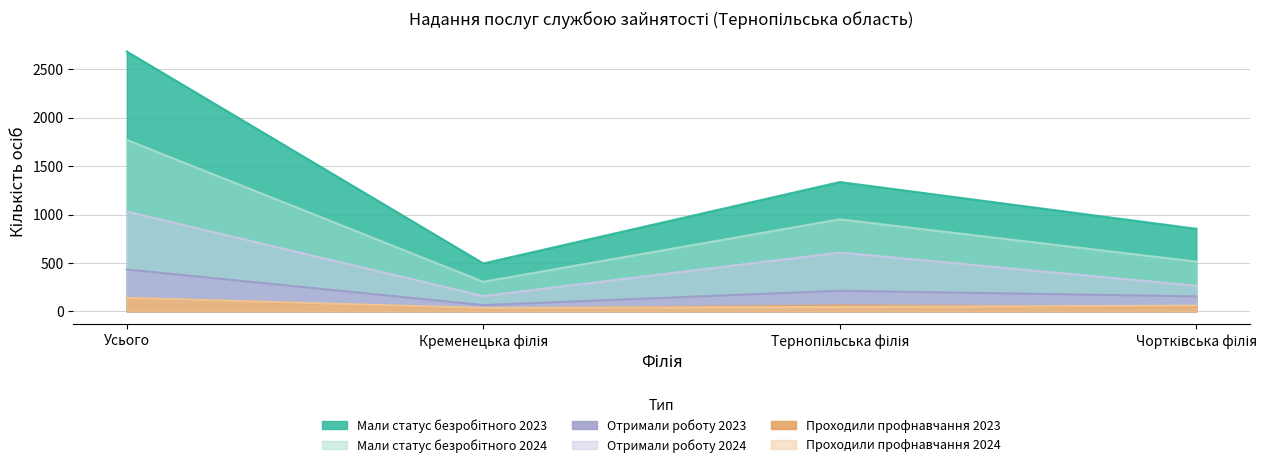

True or false: Мали статус безробітного 2024 has more than 1 points higher than both neighbors.

False